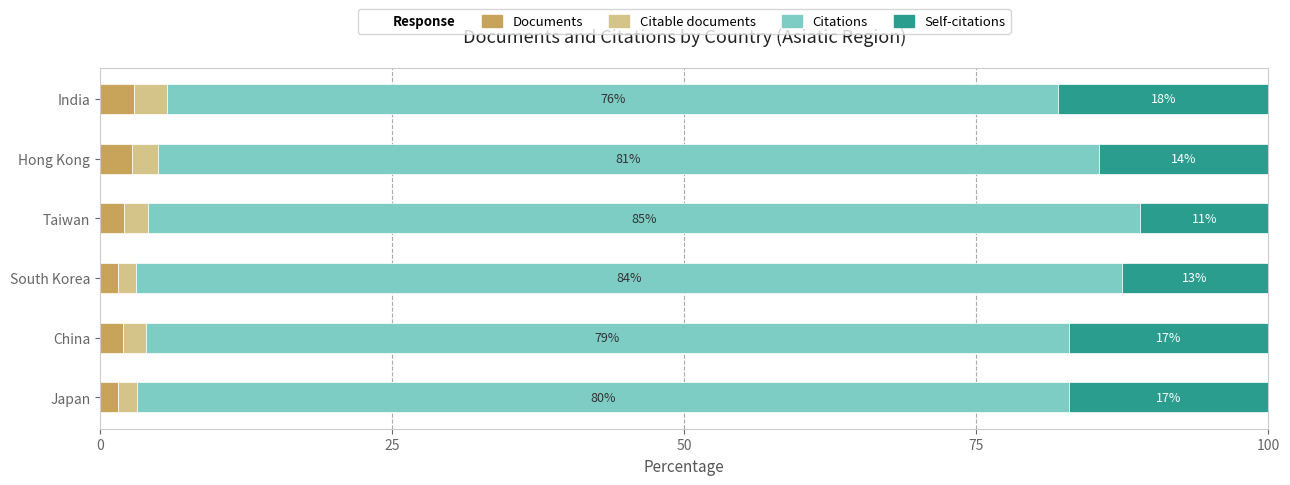

How many data points in Documents are less than 2?

3